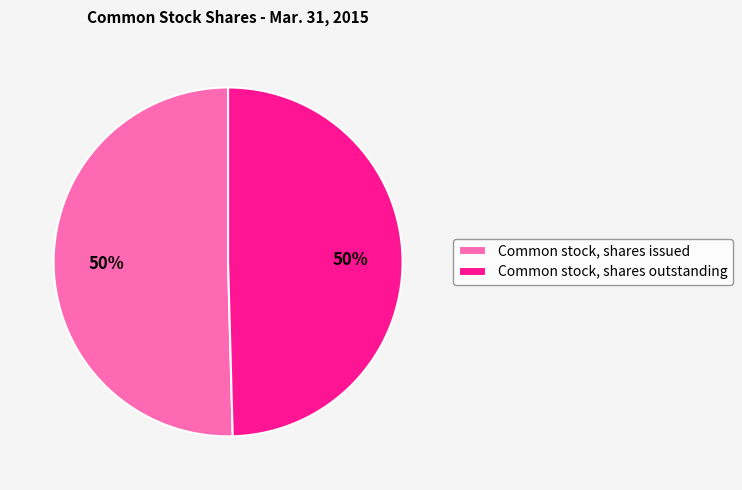

What is the ratio of the value at Common stock, shares issued to the value at Common stock, shares outstanding?

1.0